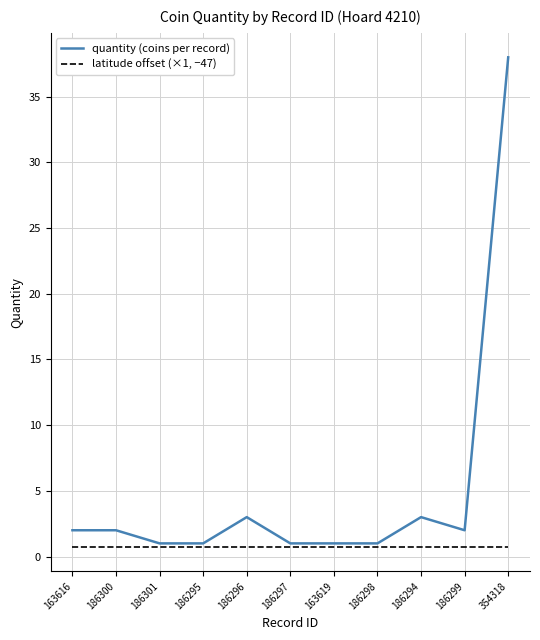

Which series has the largest range (max minus min)?

quantity (coins per record)